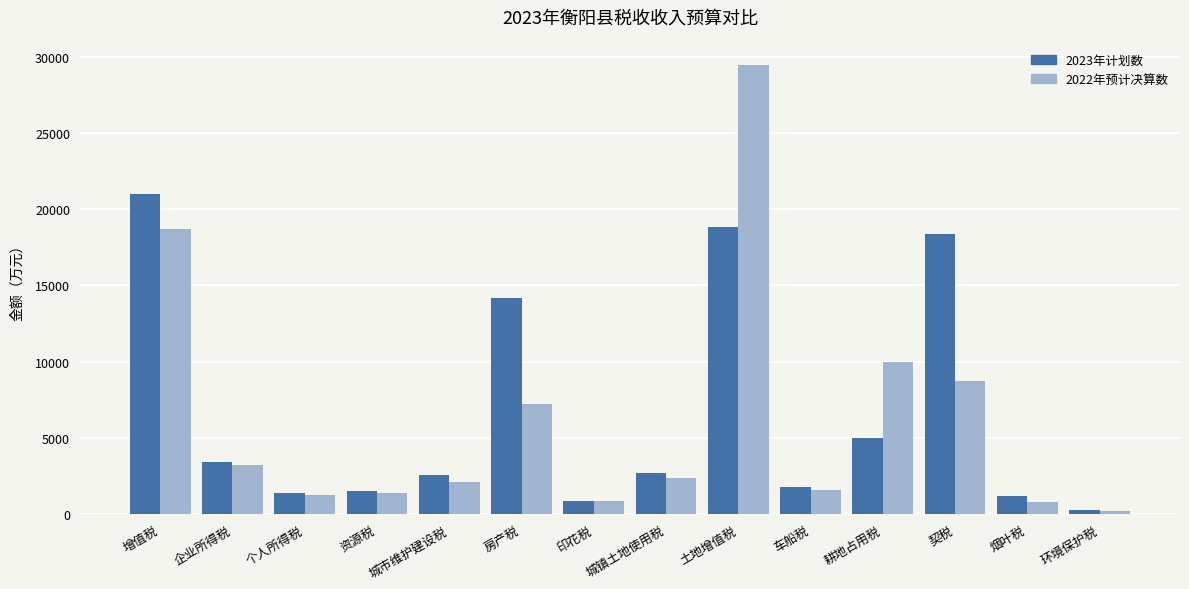

At how many categories does at least one series exceed 14871?

3